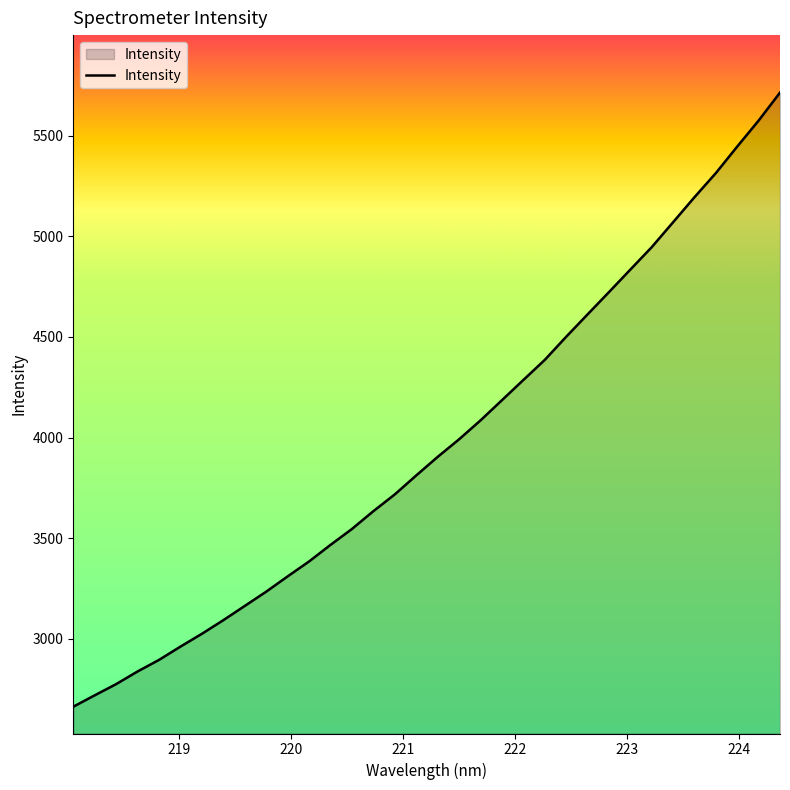

What is the minimum value shown in the chart?

2663.3